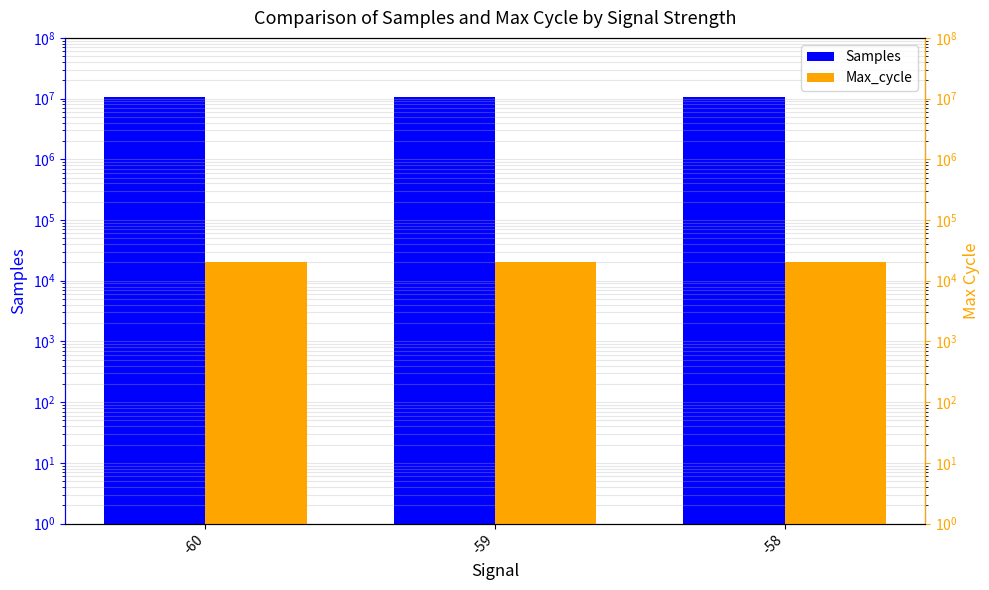

Between -59 and -58, which series saw the biggest shift?

Samples